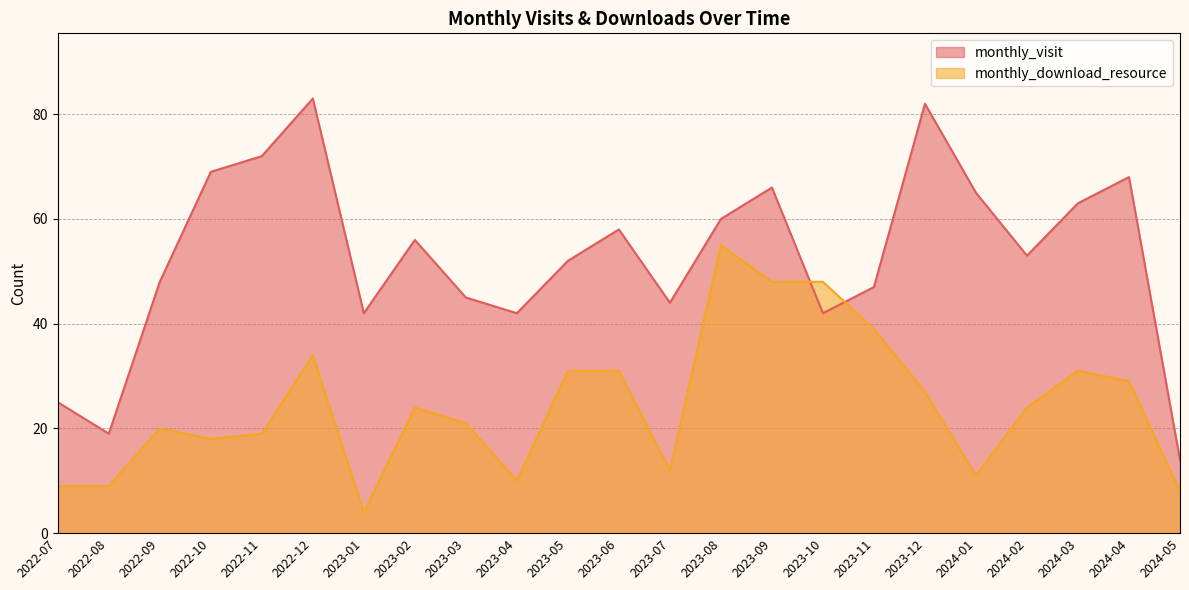

What is the label of the 1st point from the right?

2024-05